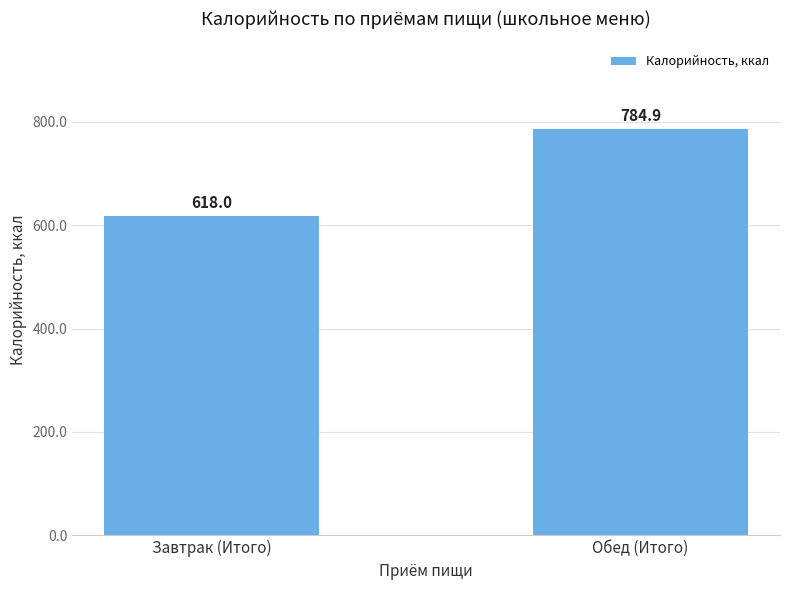

True or false: the data shows 618.0 at Завтрак (Итого).

True